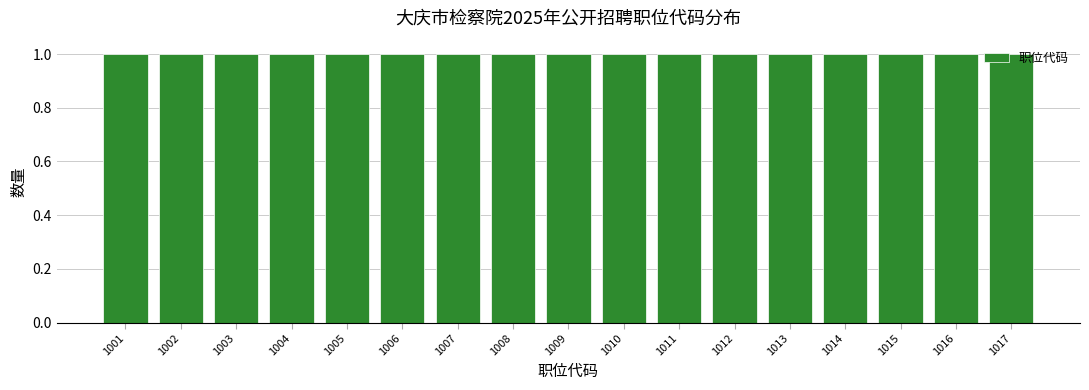

How tall is the bar that spans 1007.5 to 1008.5 on the x-axis? The values are not printed on the chart, so give them approximately, as read against the axis.

1